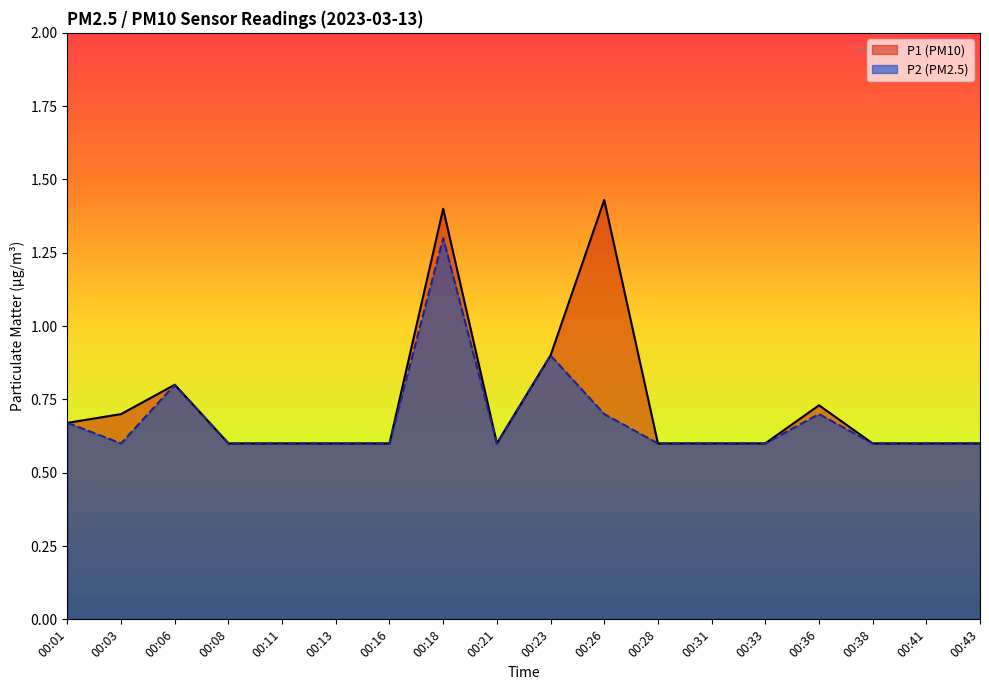

True or false: P1 and P2 cross at least once.

False